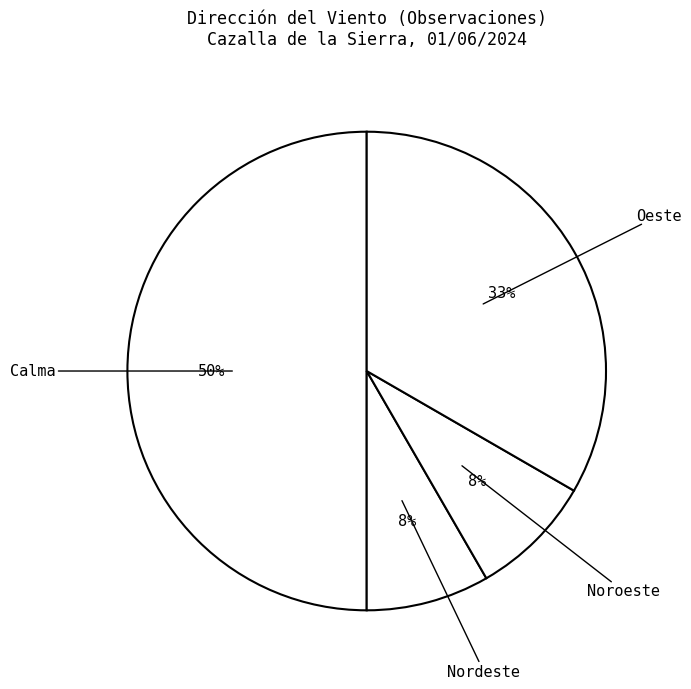

How many segments does this pie chart have?

4